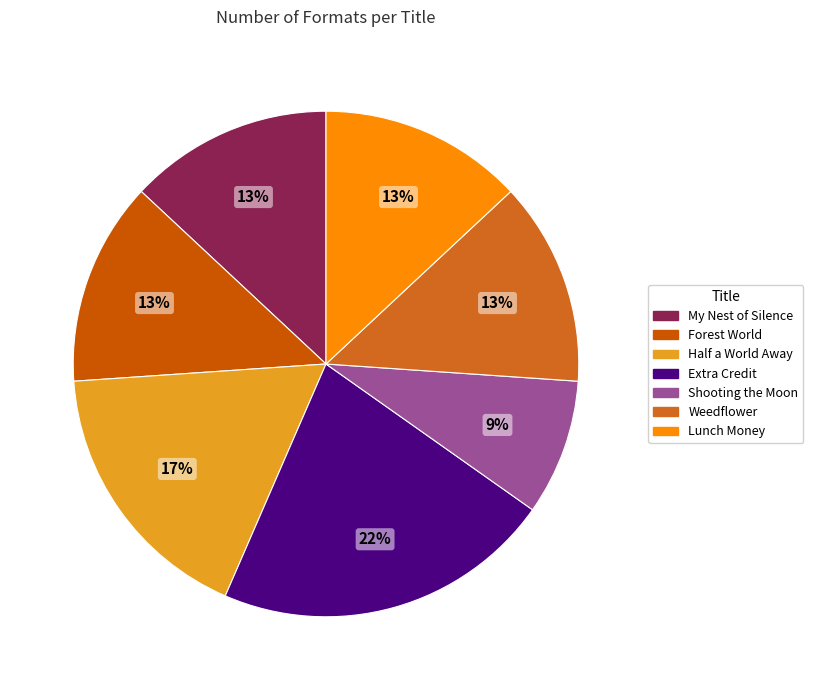

Which category has the biggest portion of the pie?

Extra Credit